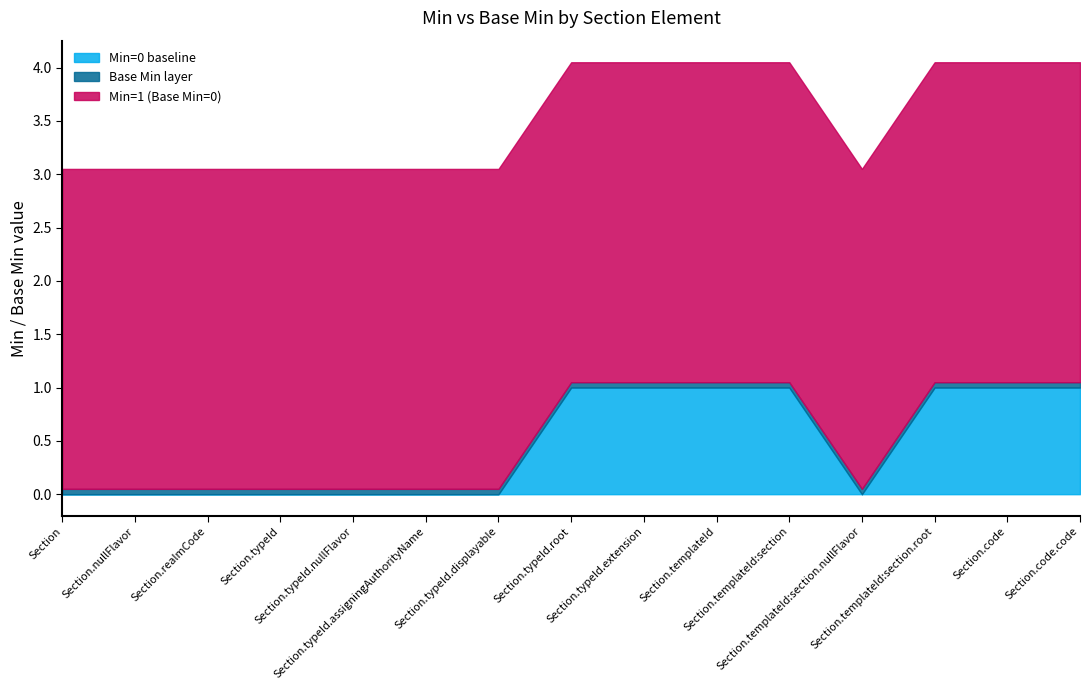

How many categories are shown in the chart?

15